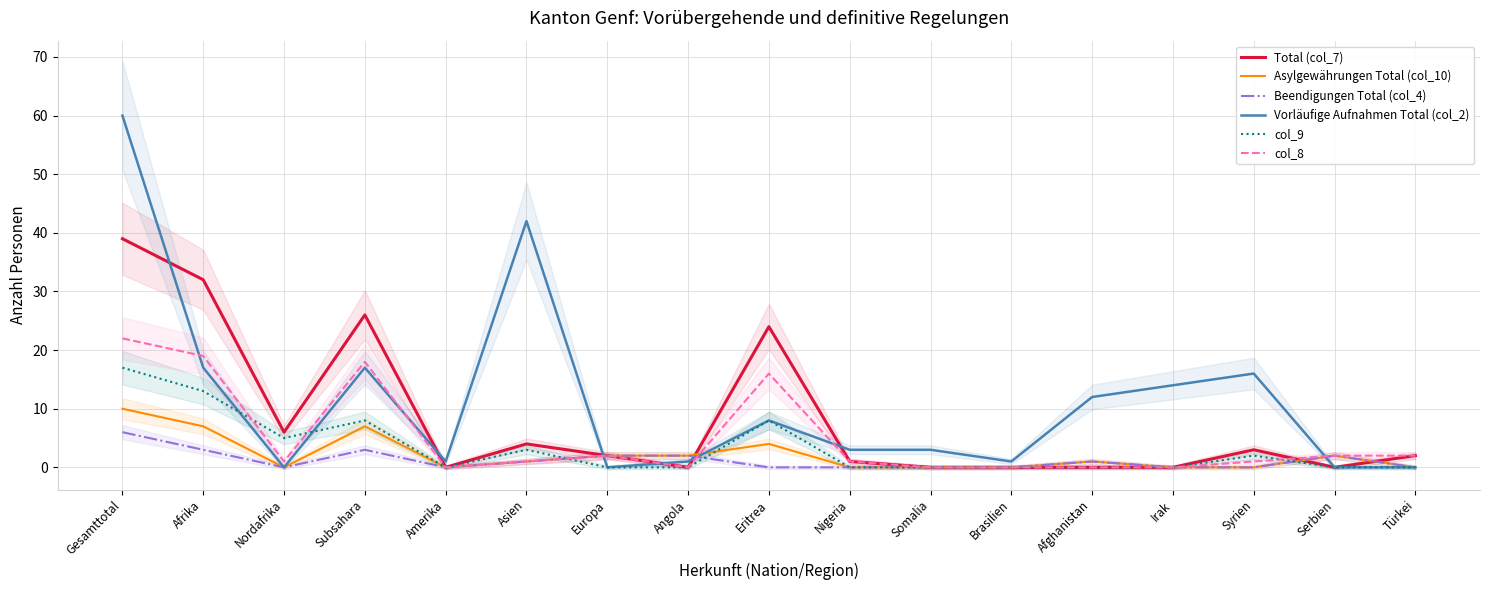

How many series are shown in this chart?

6